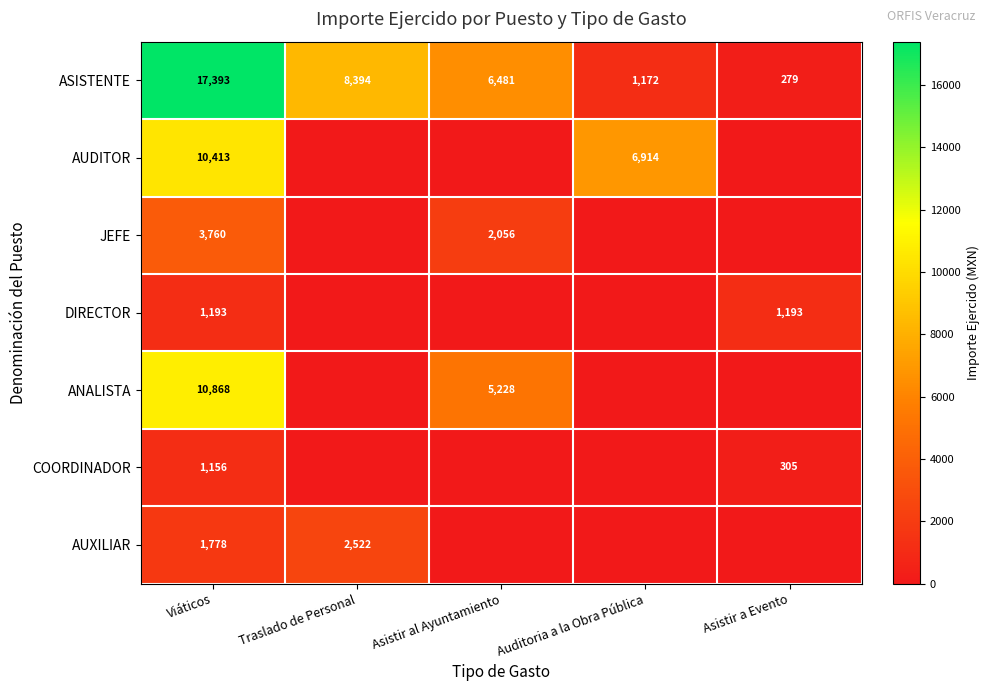

What is the lowest value of the ASISTENTE series?

279